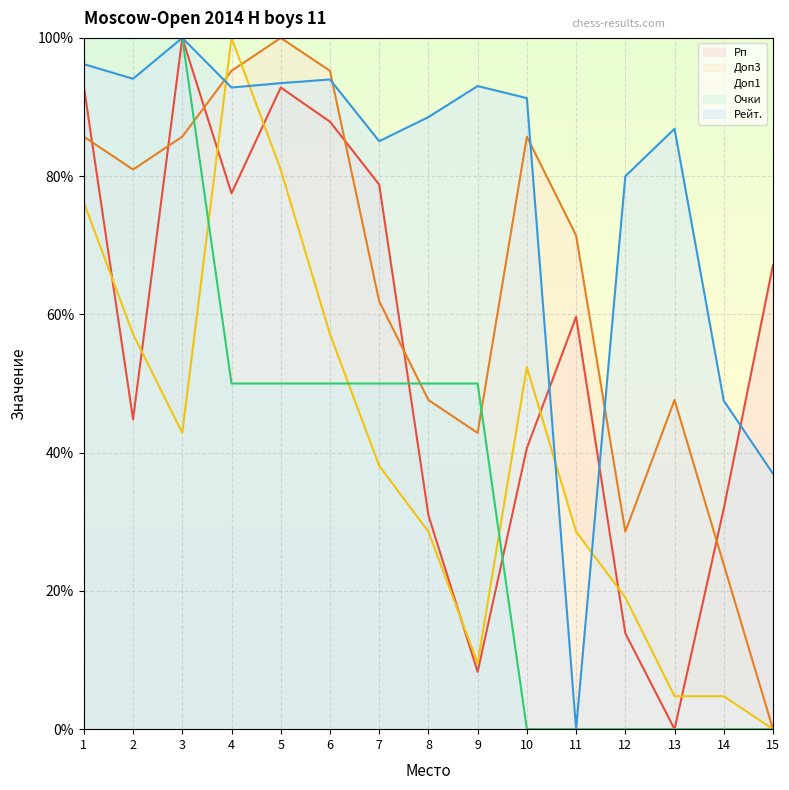

At which category does the chart reach its minimum across all series?

13